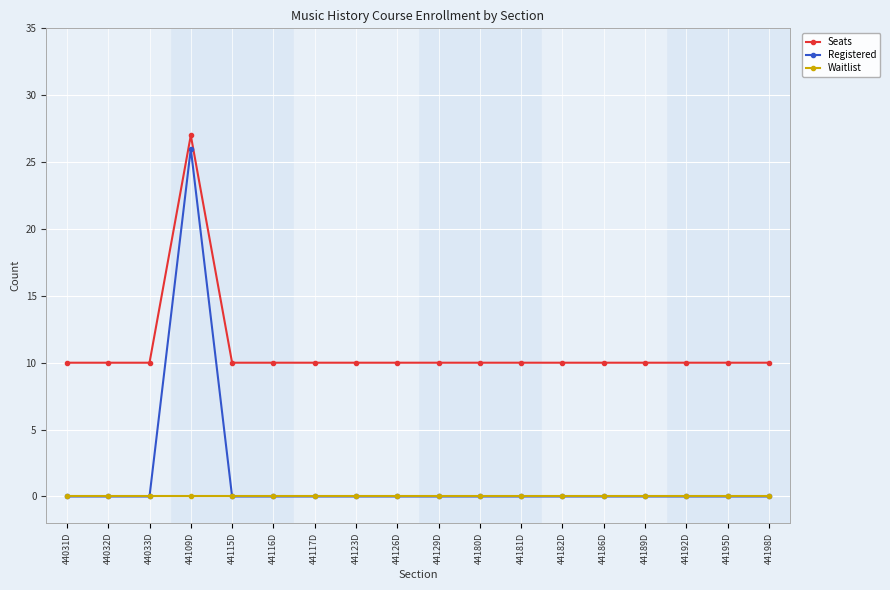

What is the difference between the highest and lowest values at 44116D?

10